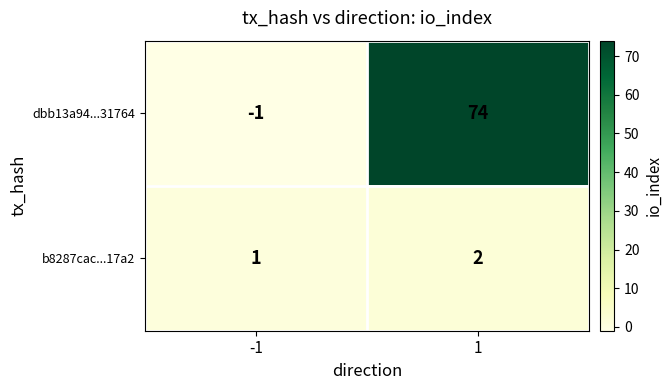

Reading right to left, what are all the values shown in this chart?

dbb13a94...31764: 1=74	-1=-1
b8287cac...17a2: 1=2	-1=1